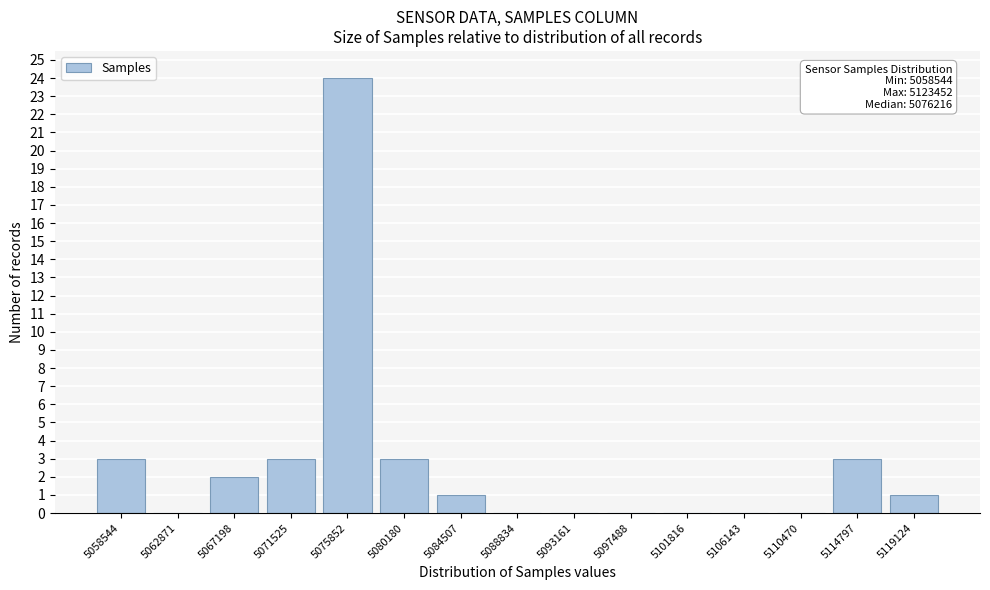

Reading left to right, transcribe all the data shown in this chart.

5058544=3	5062871=0	5067198=2	5071525=3	5075852=24	5080180=3	5084507=1	5088834=0	5093161=0	5097488=0	5101816=0	5106143=0	5110470=0	5114797=3	5119124=1